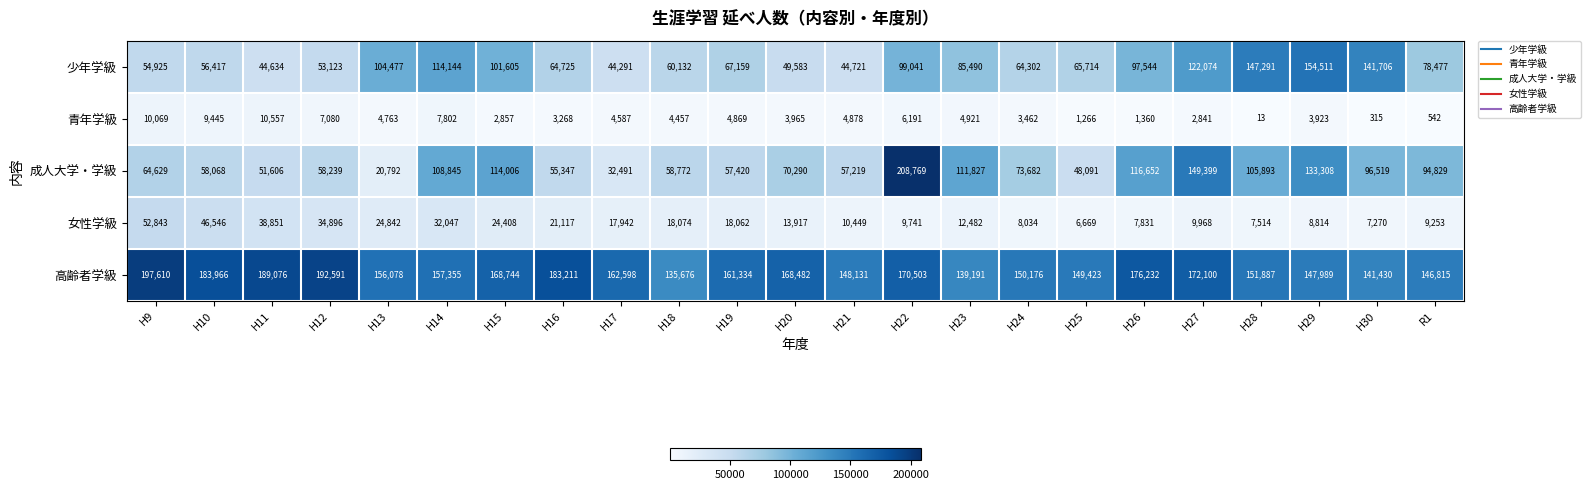

What is the approximate value of 少年学級 at H30, to the nearest 100?

141700